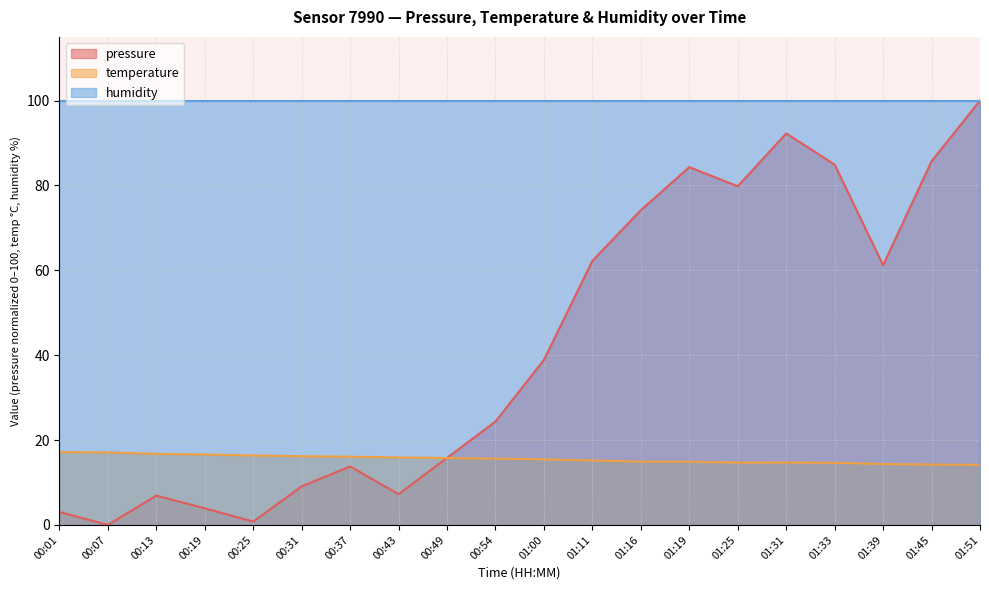

True or false: temperature has a value of 14.6 at 01:33.

True